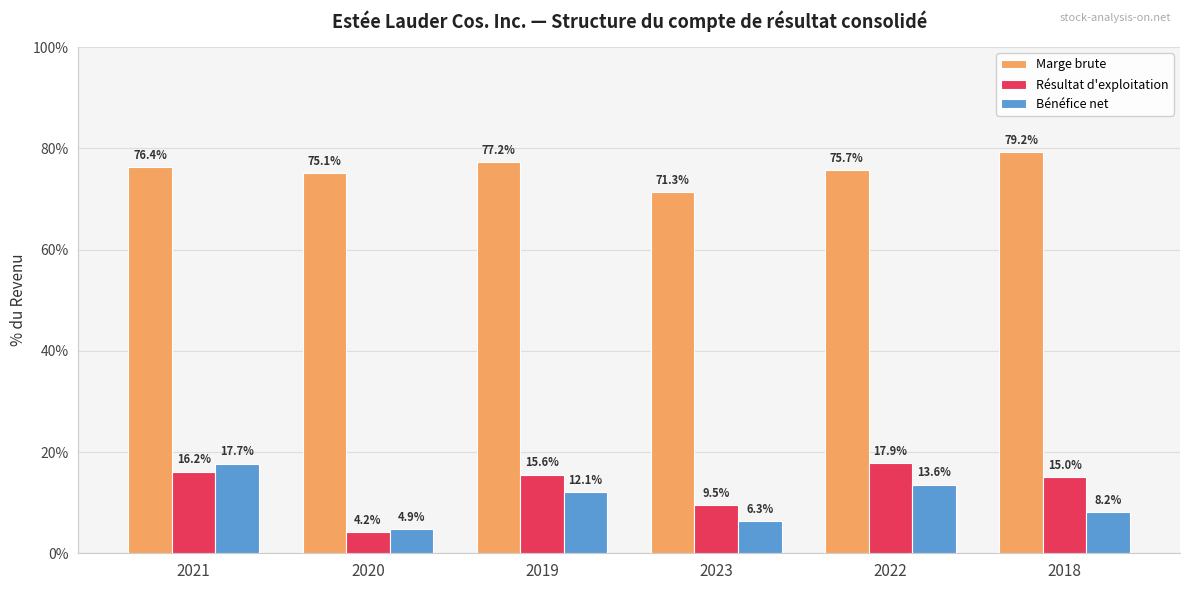

Are the bars horizontal?

No